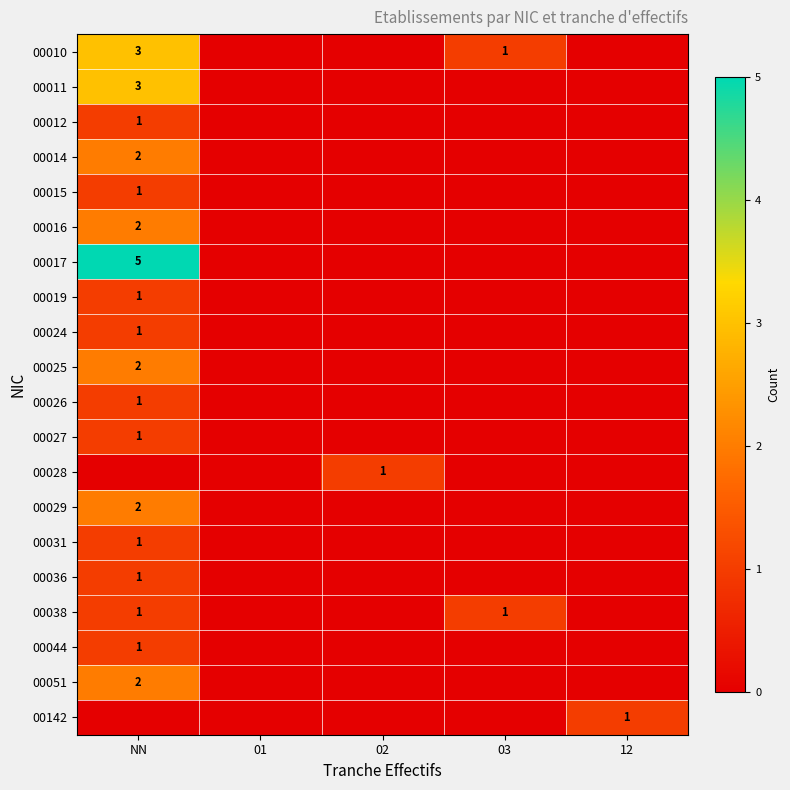

The 00029 series shows 2 at NN. True or false?

True